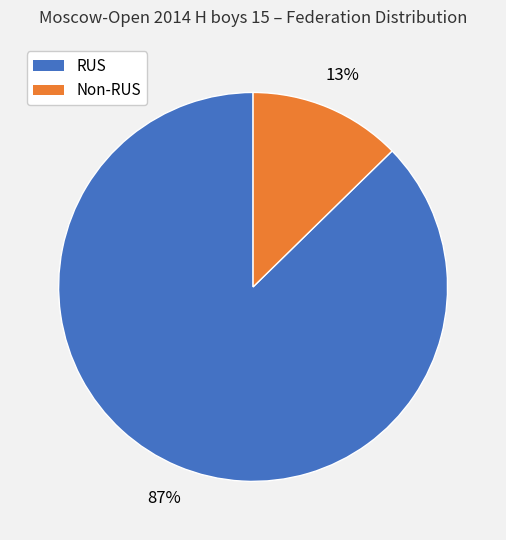

Rank the categories by value from lowest to highest.

Non-RUS, RUS